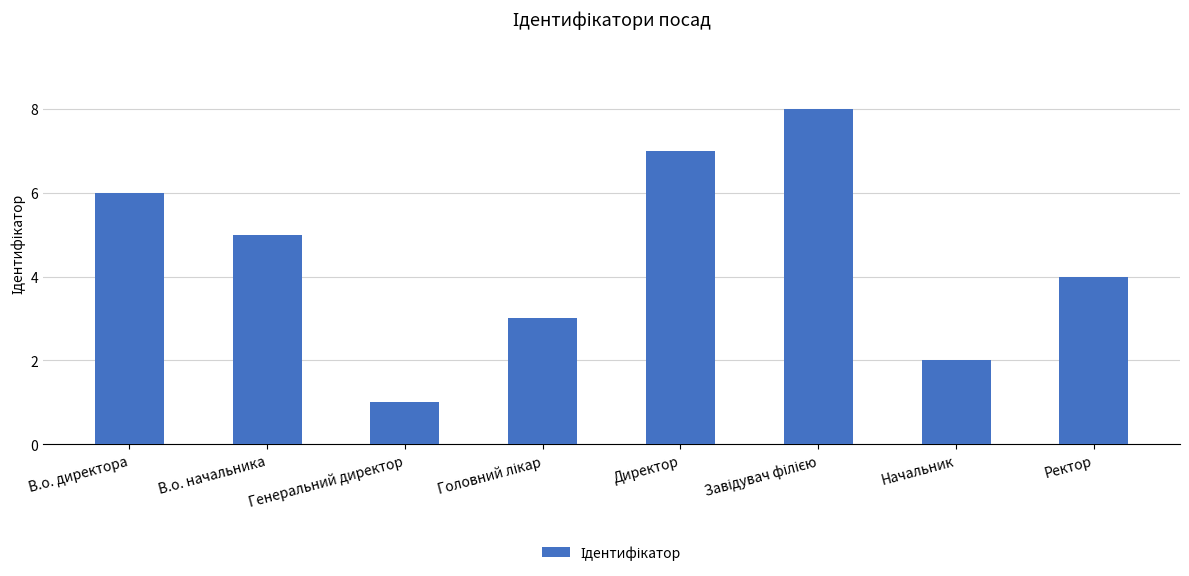

What is the greatest value displayed?

8